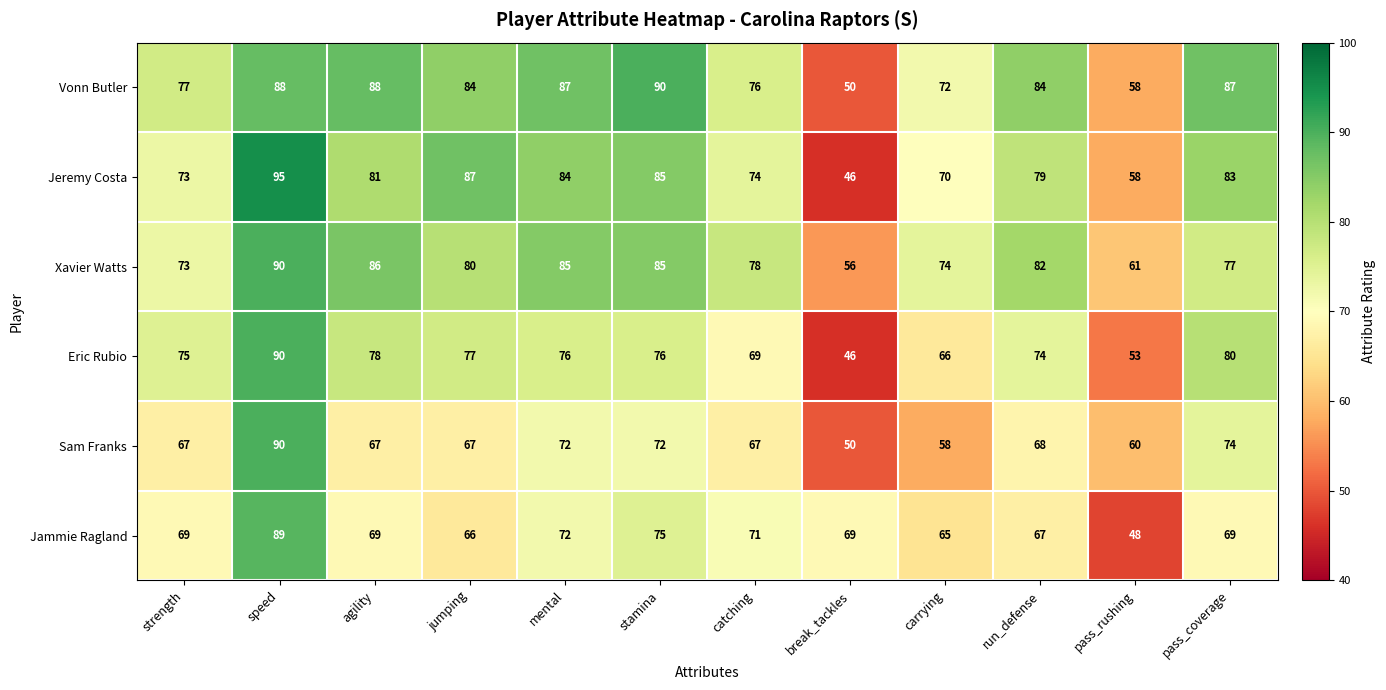

What is the sum of all Xavier Watts values?

927